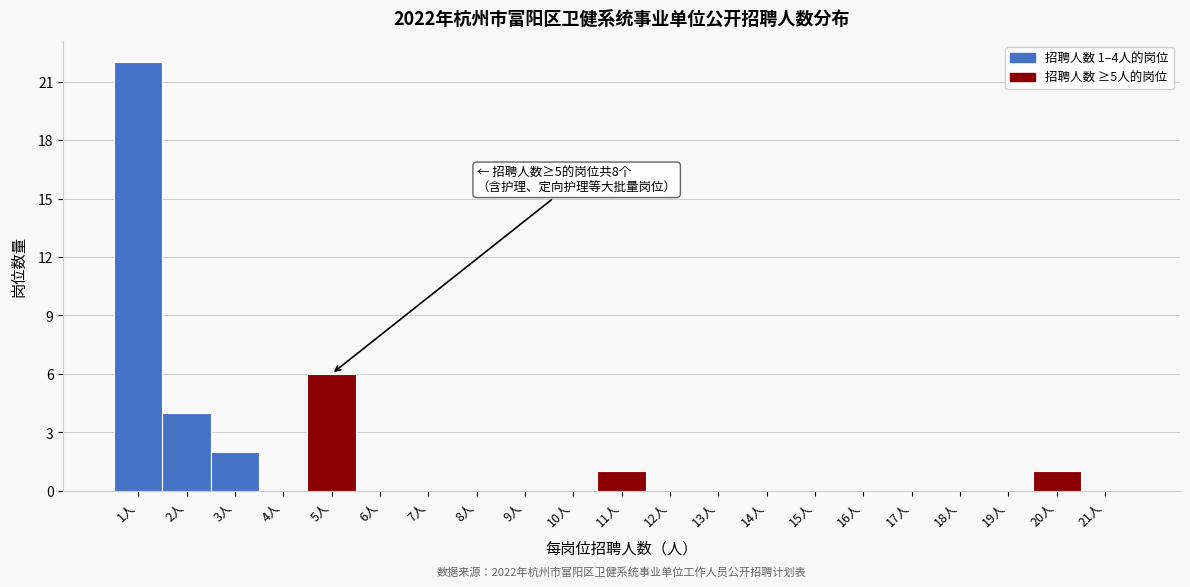

Over which range of the x-axis is the bar tallest?

0.5 to 1.5